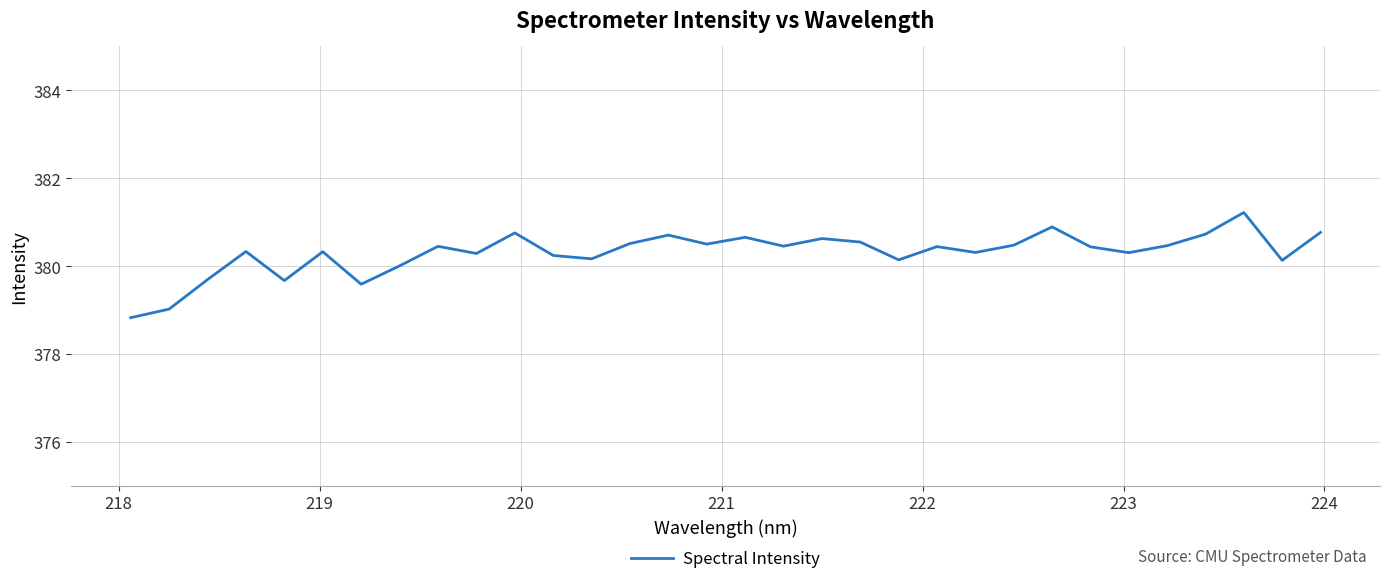

What is the difference between the maximum and minimum values?

2.4